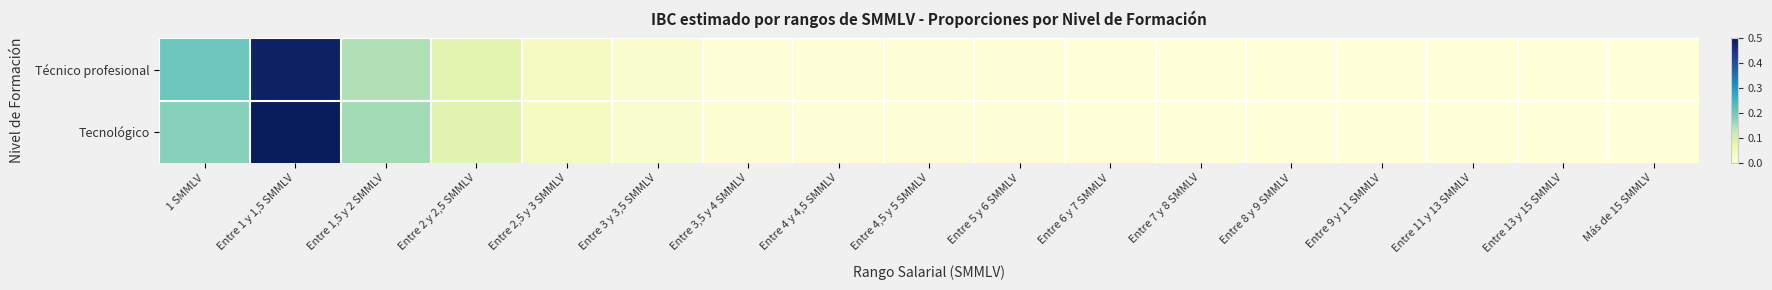

Between Entre 13 y 15 SMMLV and Entre 4 y 4,5 SMMLV, which is larger?

Entre 4 y 4,5 SMMLV